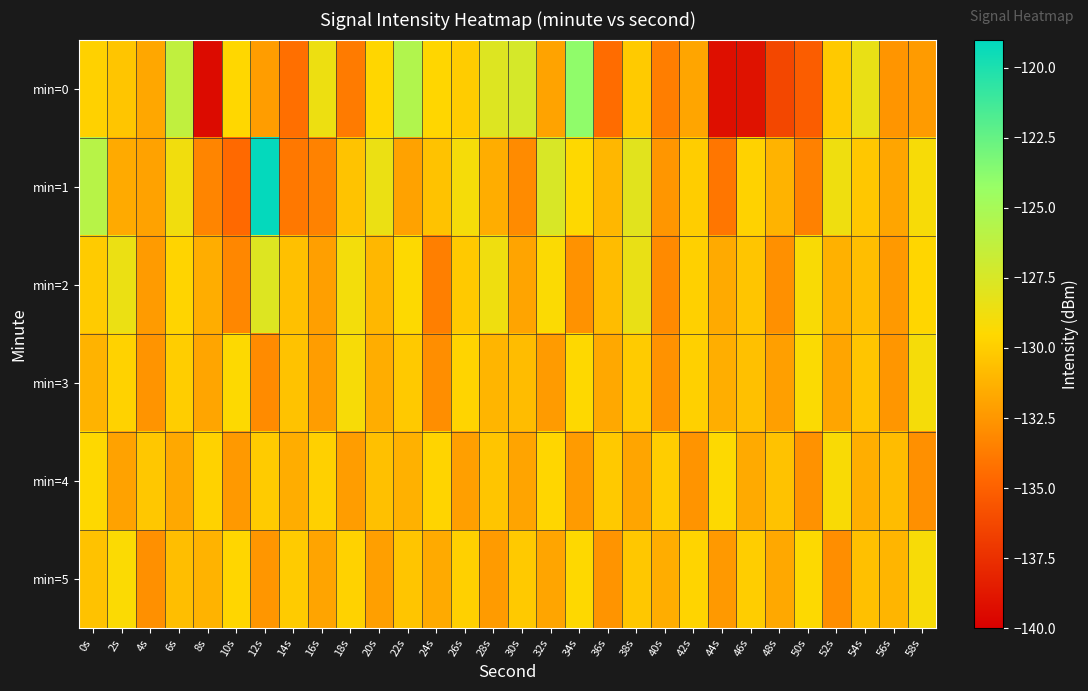

How many series are shown in this chart?

6